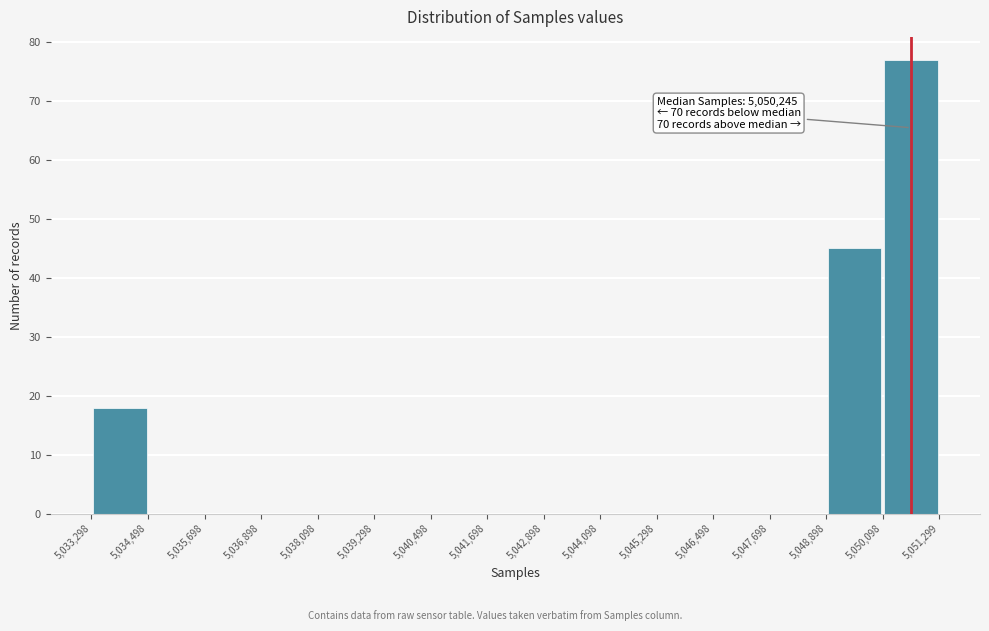

Which range on the x-axis has the tallest bar?

5,050,098 to 5,051,299